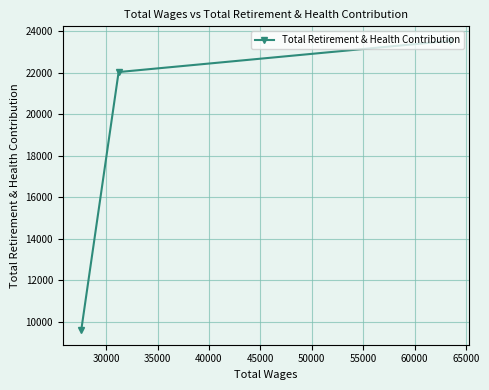

What is the minimum value shown in the chart?

9583